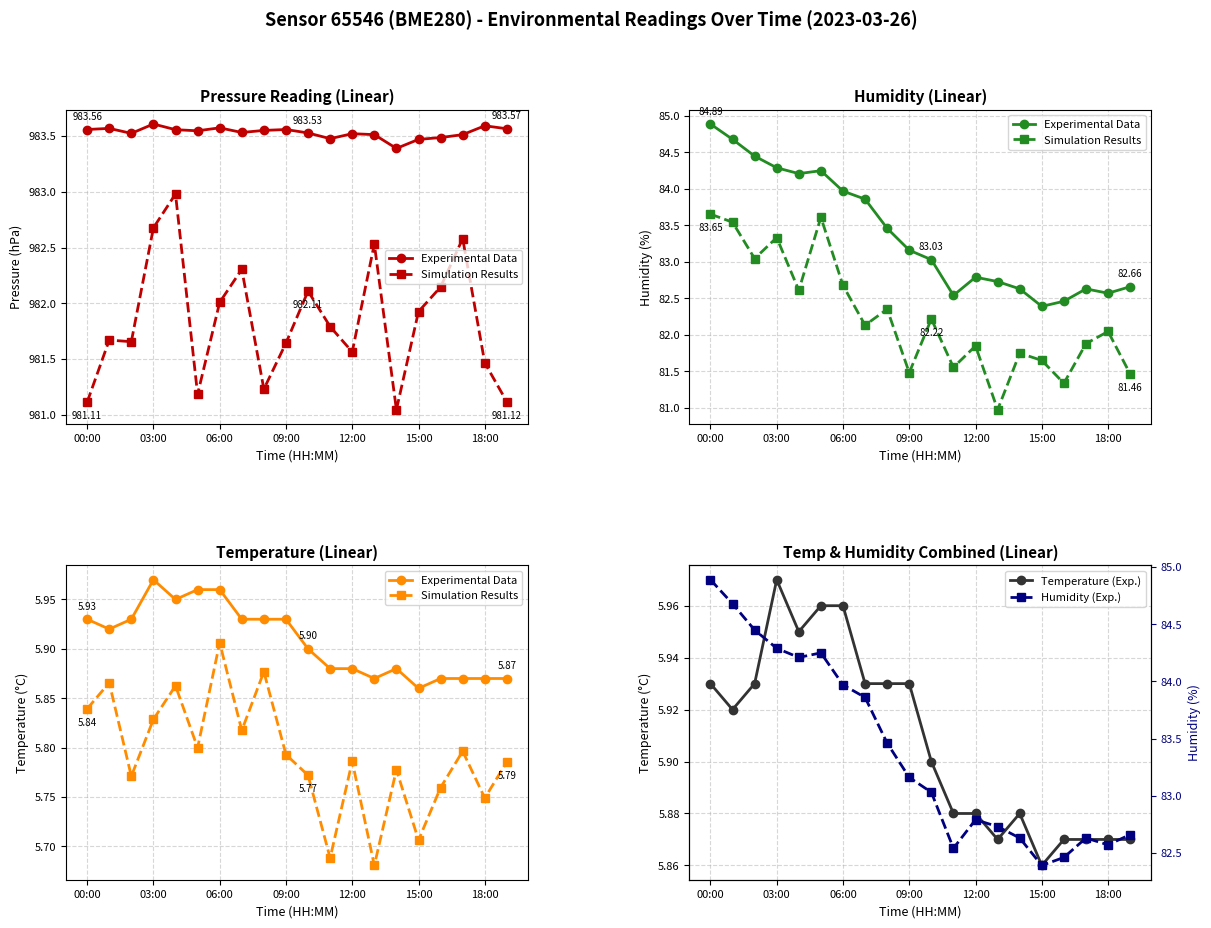

At 09:00, list the series in order from smallest to largest.

Simulation Results, Experimental Data, Temperature (Exp.), Humidity (Exp.)